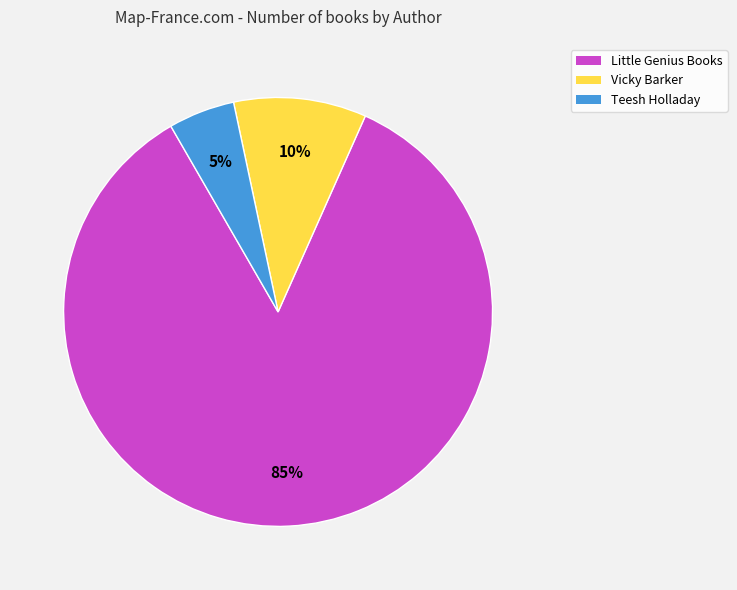

Does any single category account for the majority?

Yes